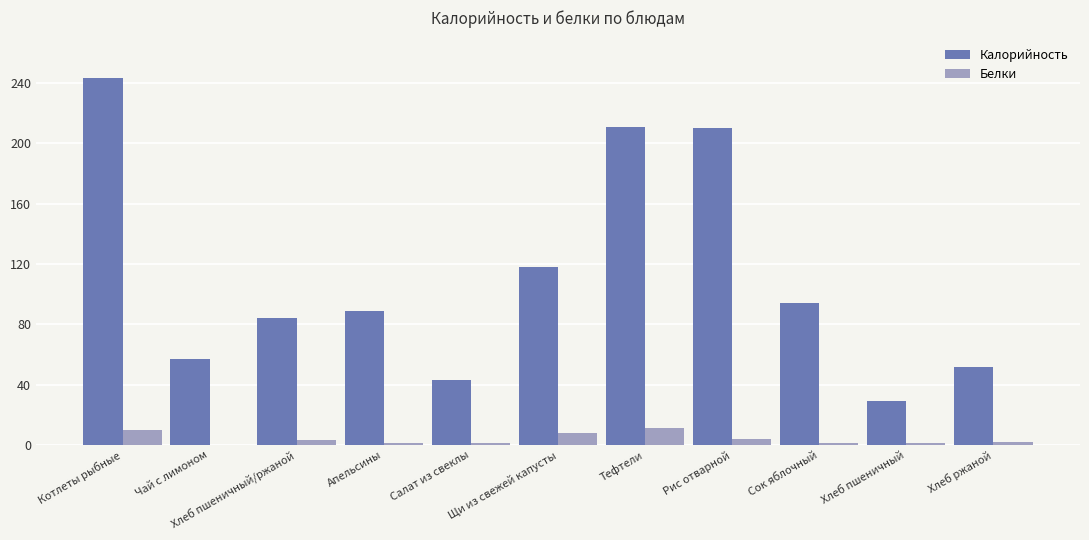

What are all the series names shown in the legend?

Калорийность, Белки